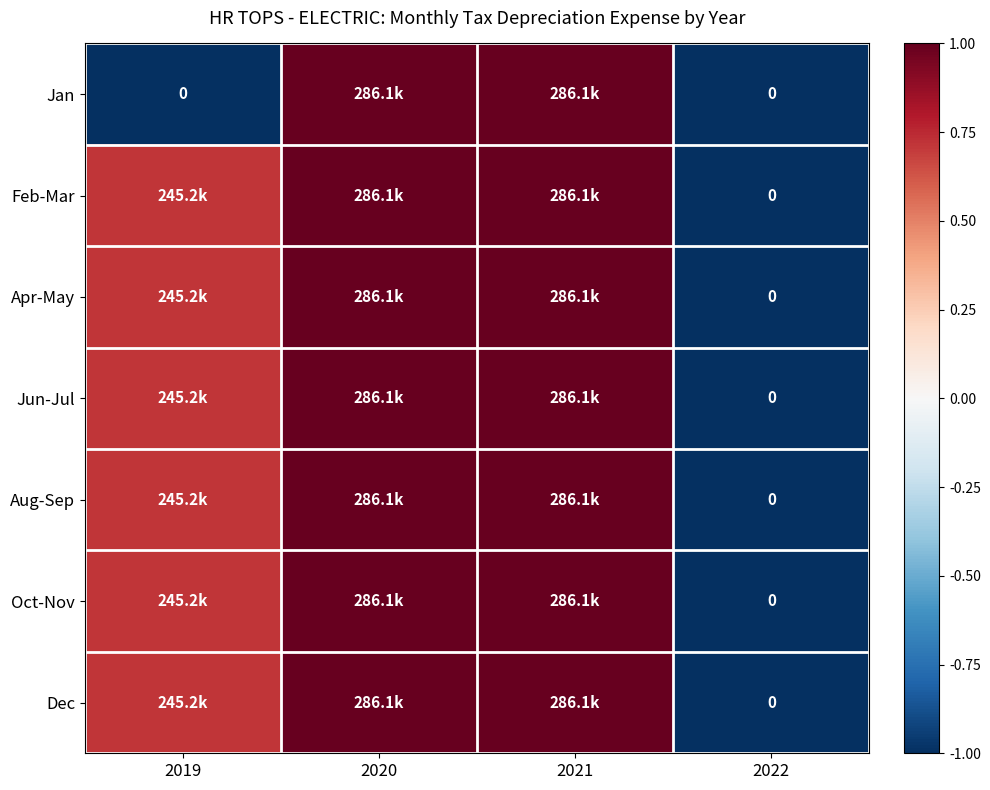

How many series are shown in this chart?

7